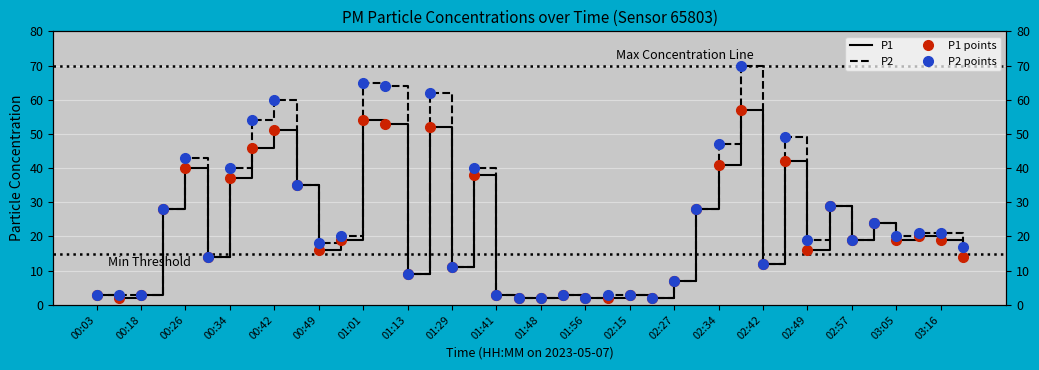

What is the sum of all P1 values?

877